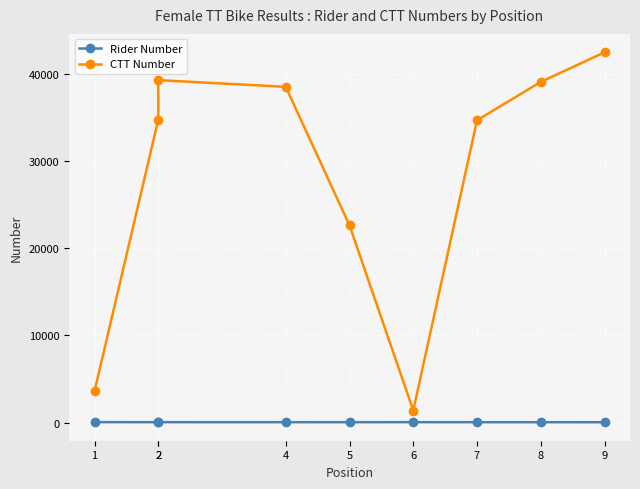

At how many categories does at least one series exceed 25326?

6